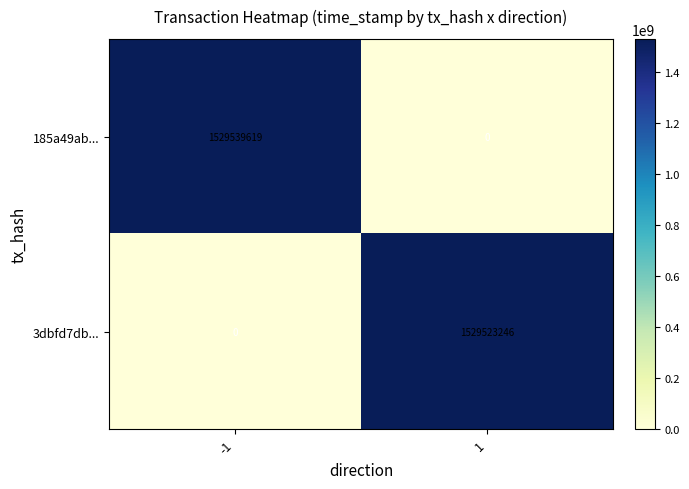

At how many categories does at least one series exceed 1444560444?

2